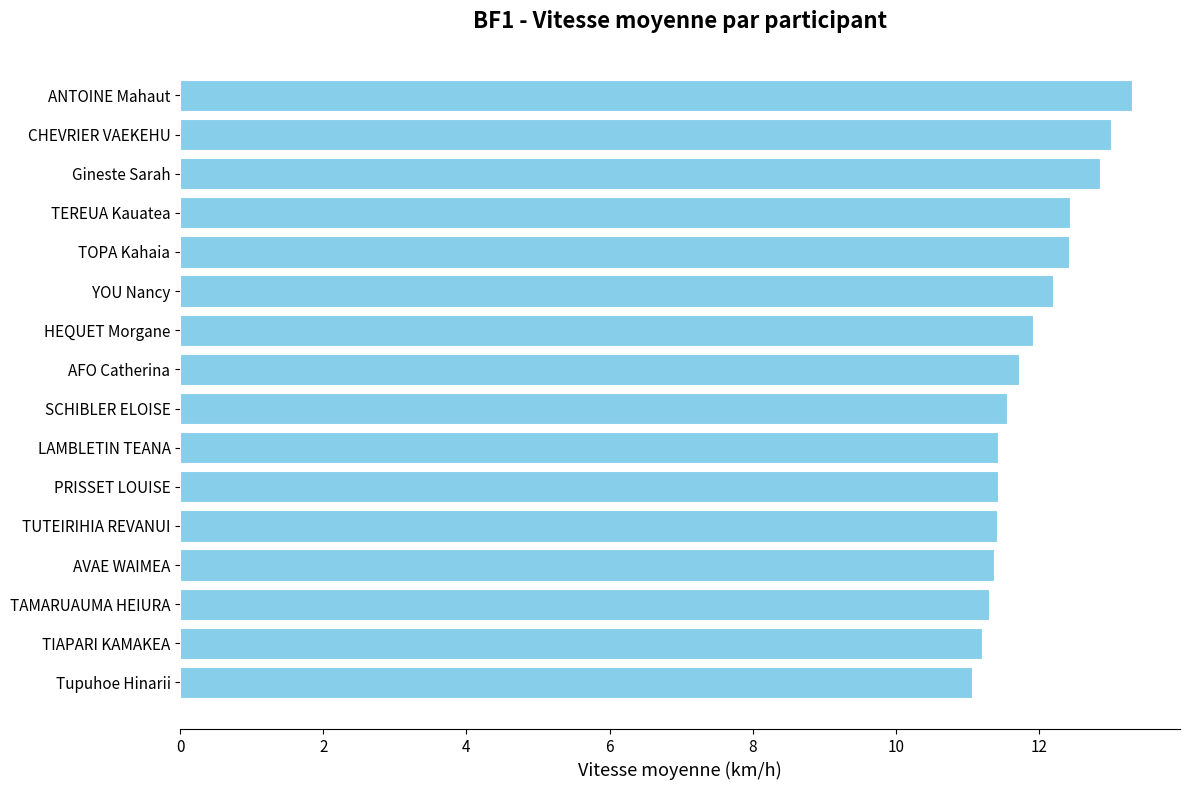

What is the greatest value displayed?

13.3